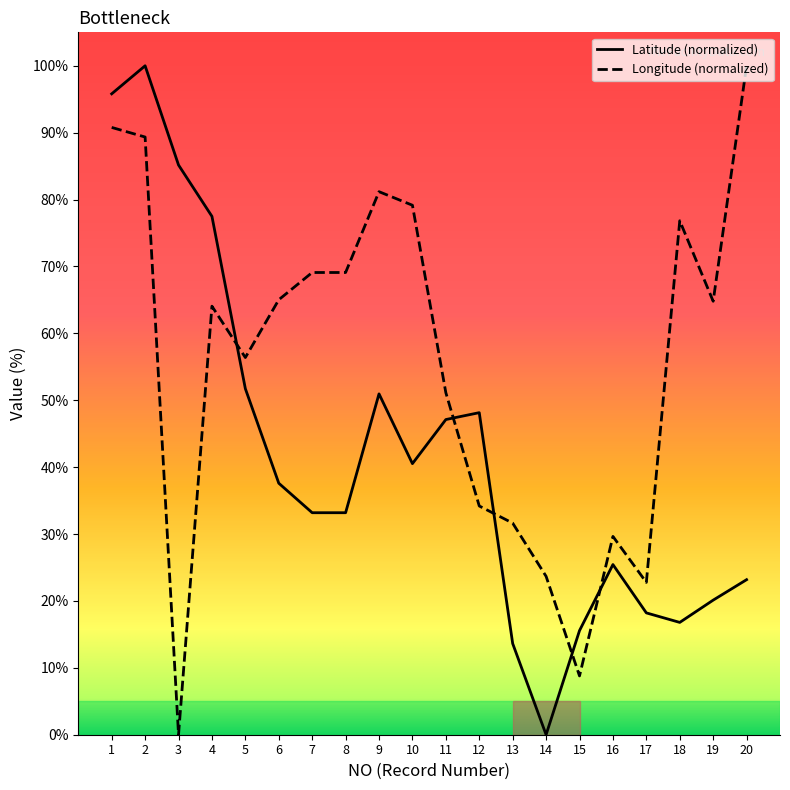

What is the spread (max minus min) of values at 1?

5.0